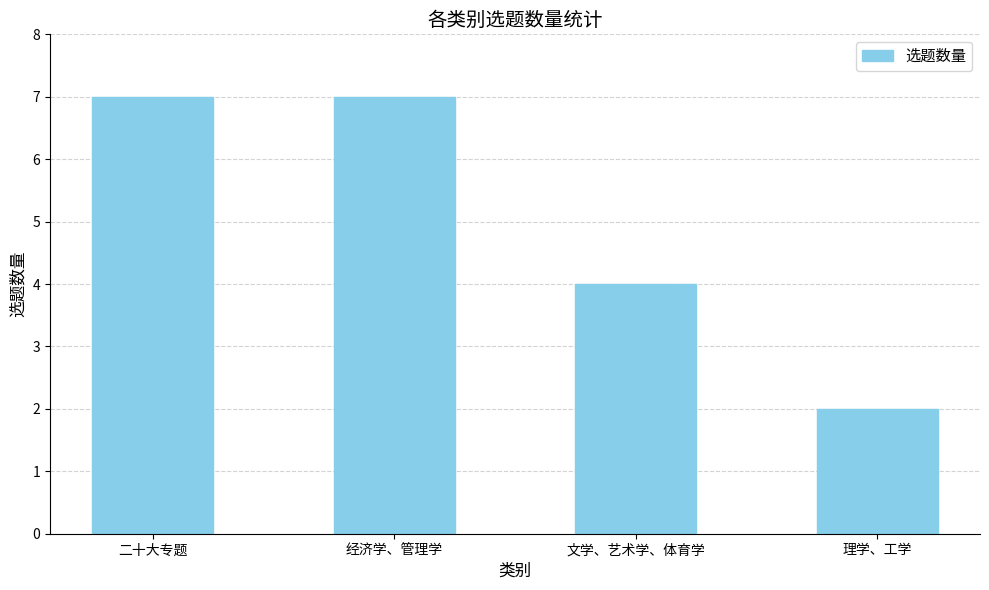

Reading right to left, transcribe all the data shown in this chart.

2	4	7	7